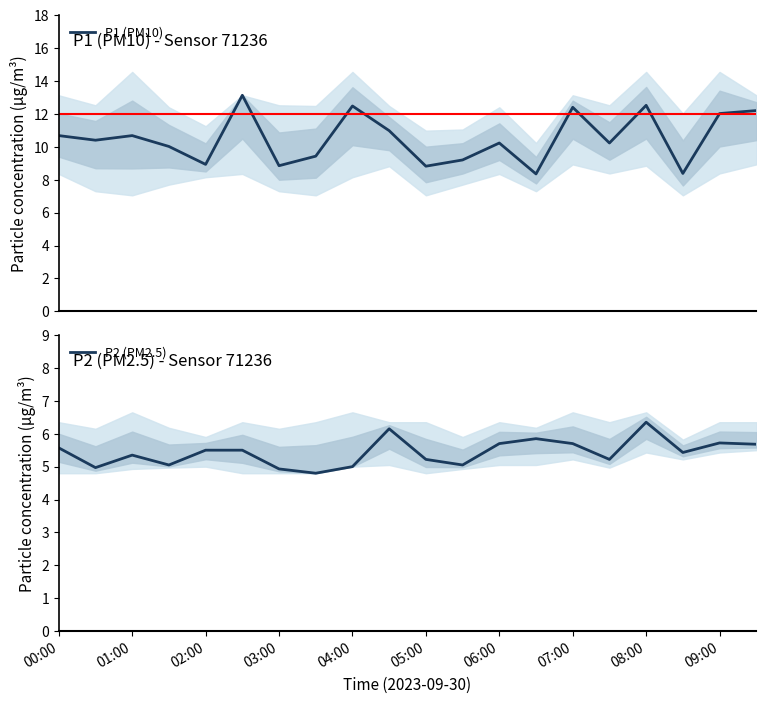

Does the chart have visible grid lines?

No